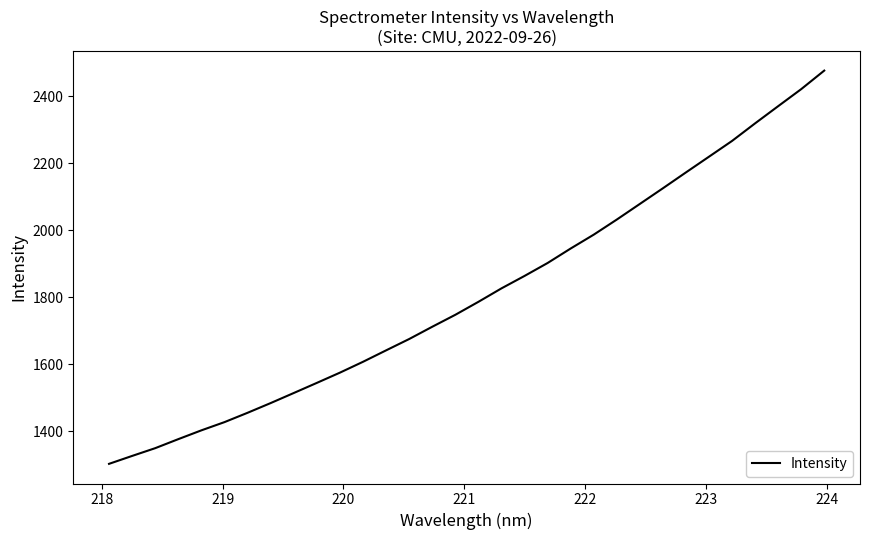

What is the difference between the second highest and second lowest values?

1094.2